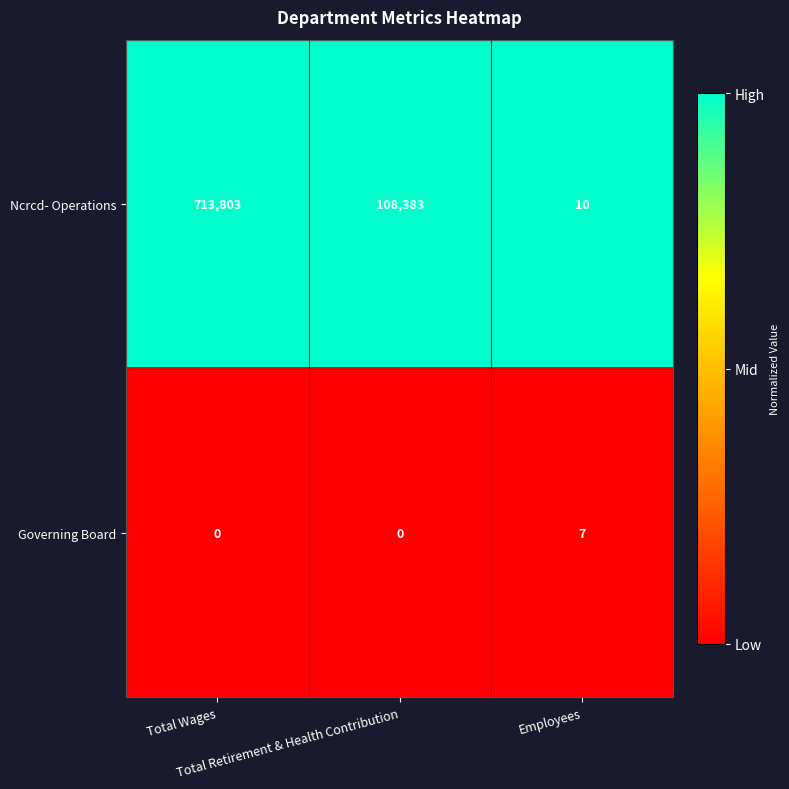

Rank the series by their average value, from lowest to highest.

Governing Board, Ncrcd- Operations